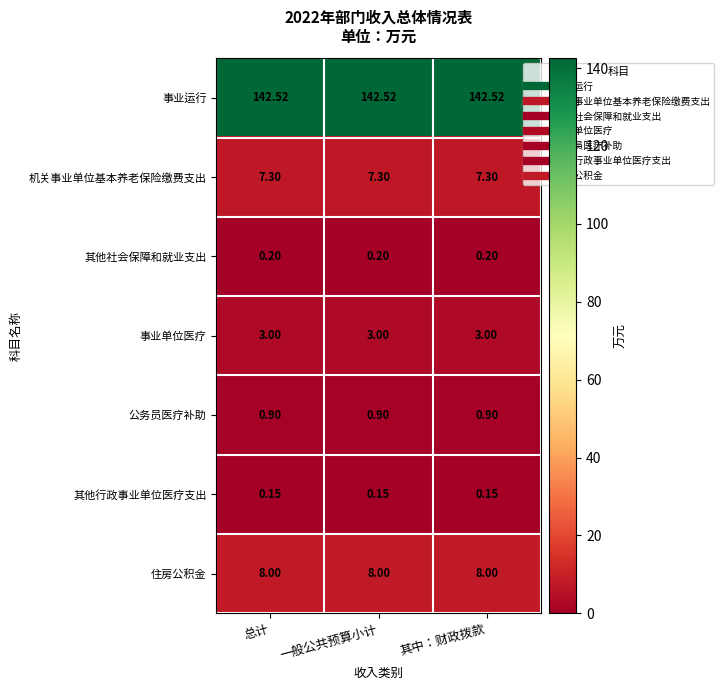

Count the number of data series in this chart.

7